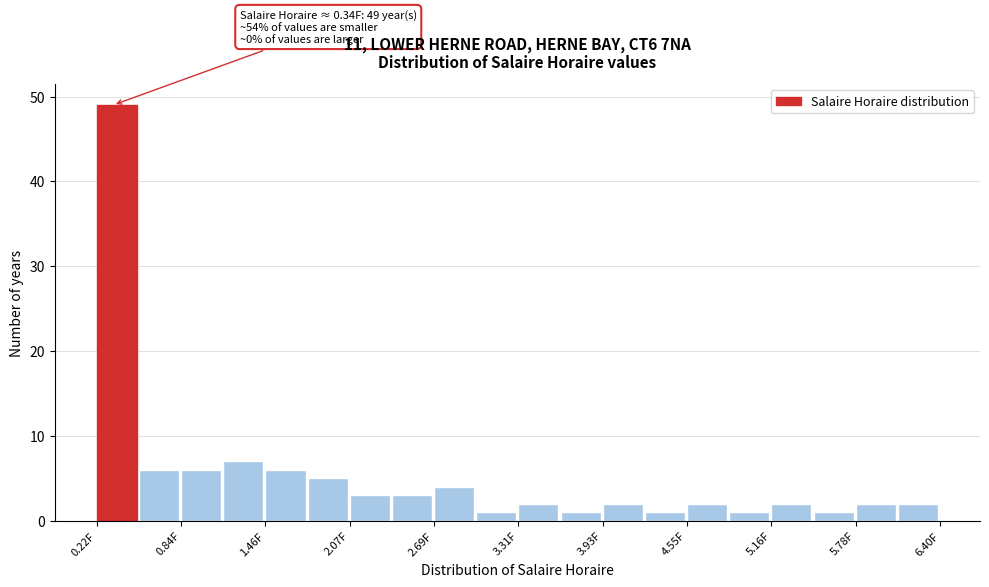

Around what value on the x-axis is the tallest bar? Give the approximate position of its centre, as read against the axis.

0.4